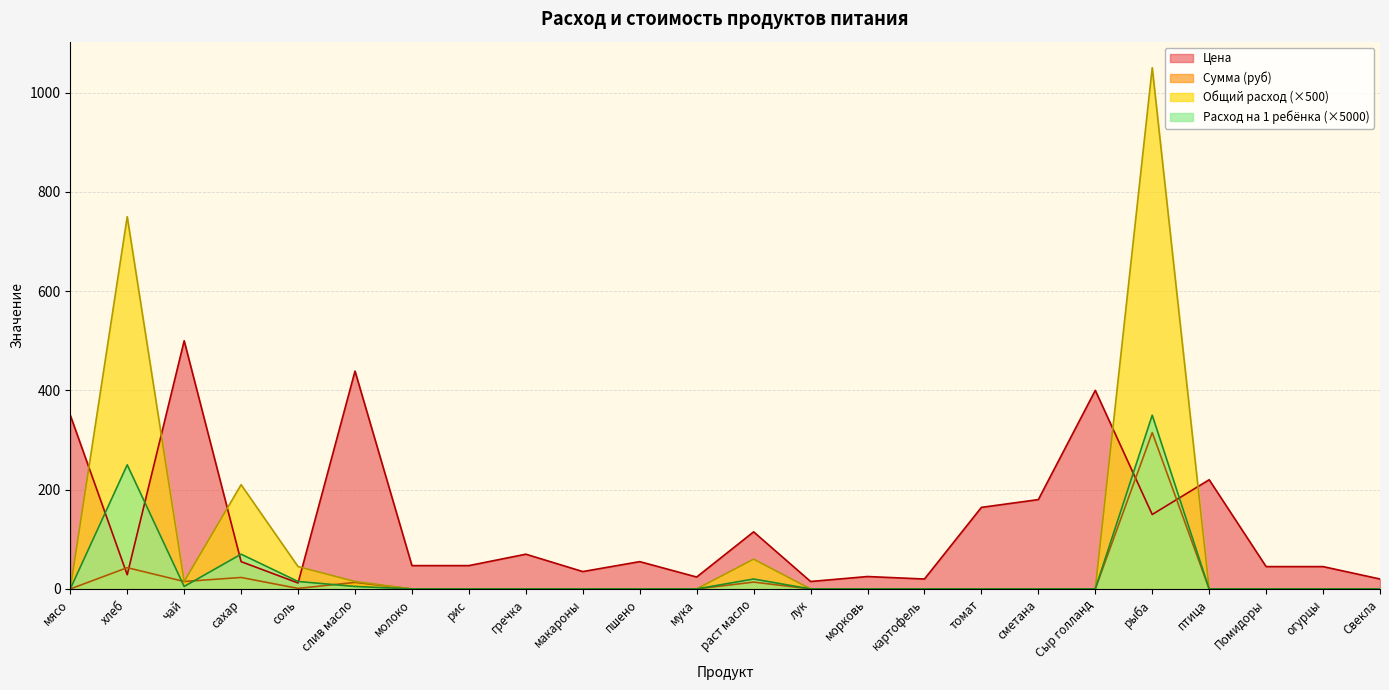

What is the difference between the maximum and minimum values in the Цена series?

488.0